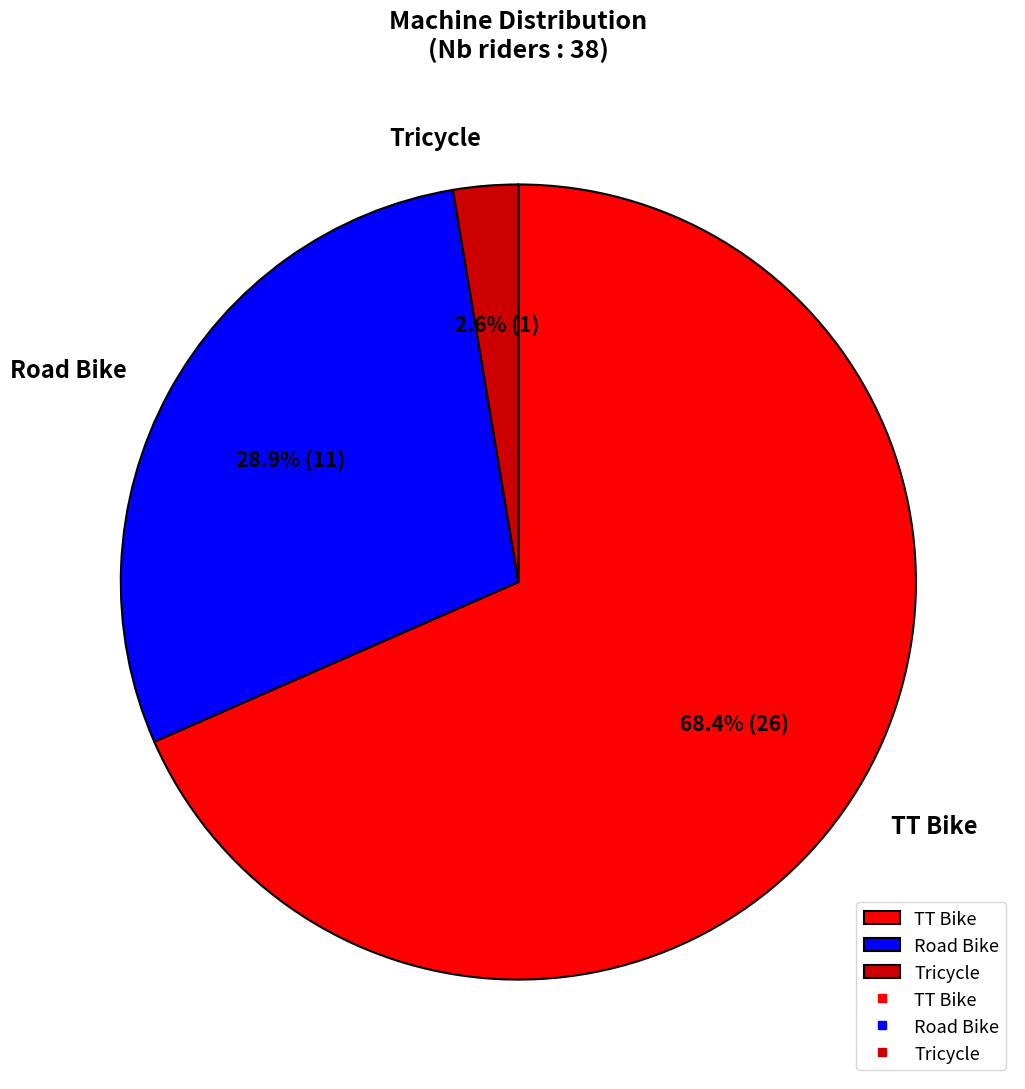

Is TT Bike the majority of the pie?

Yes